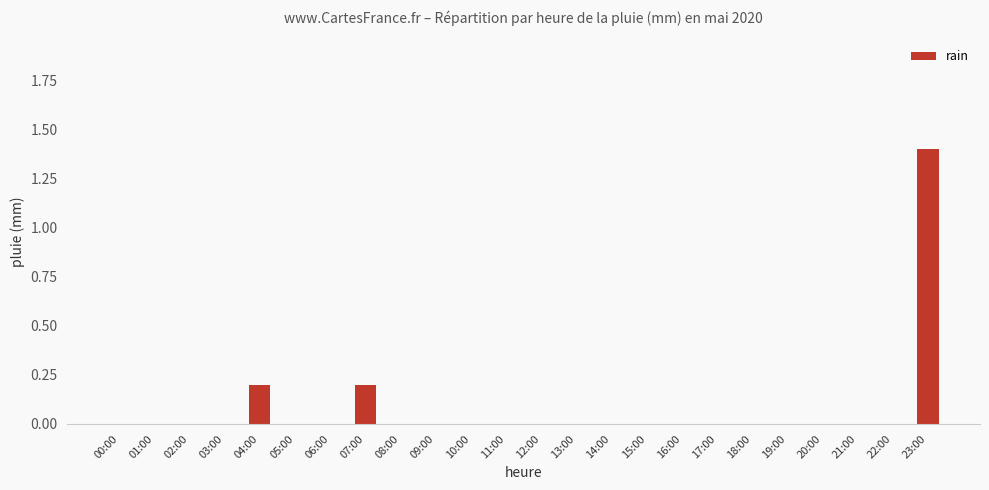

The value at 14:00 is 0.0. True or false?

True